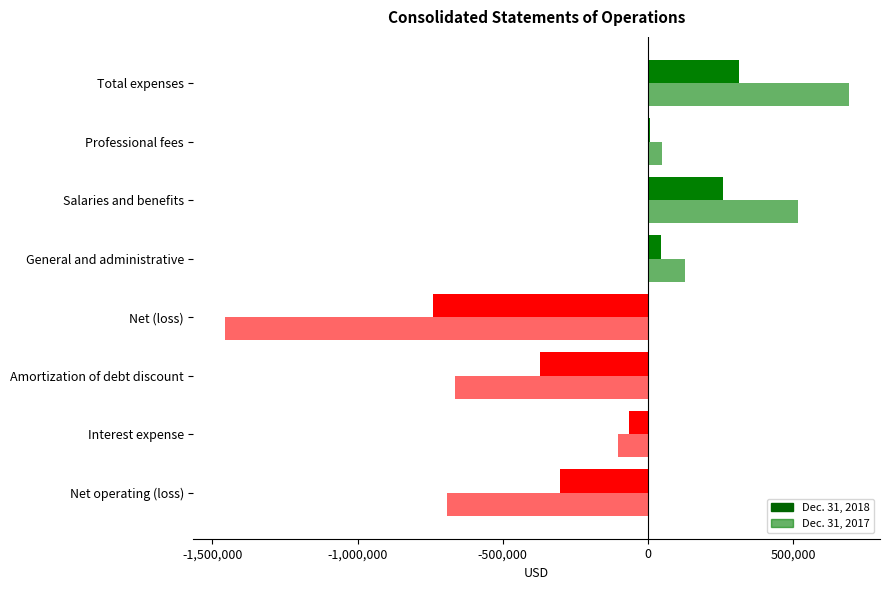

How many negative values does the Dec. 31, 2017 series have?

4